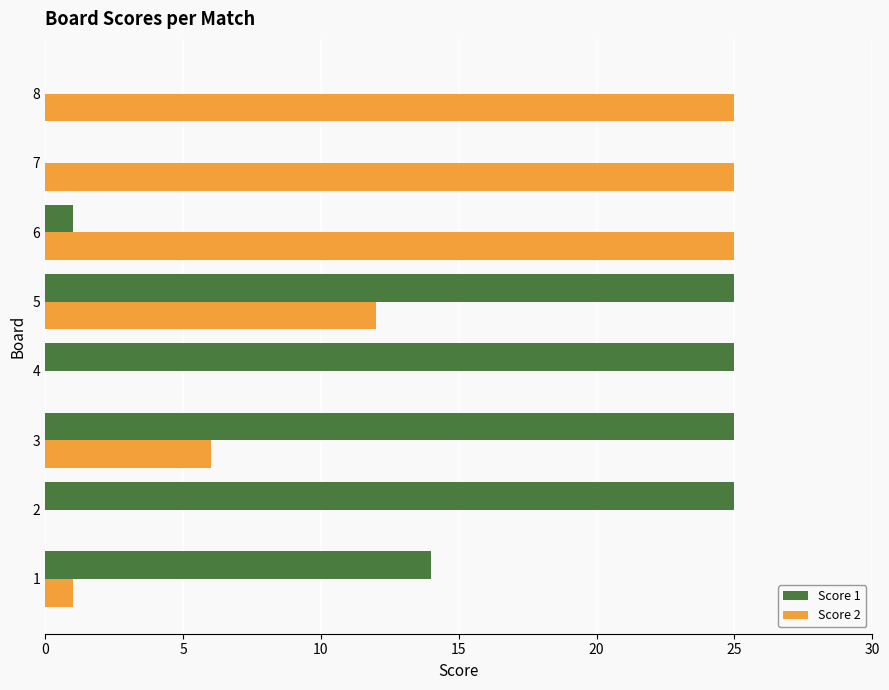

The Score 1 series shows 16 at 2. True or false?

False